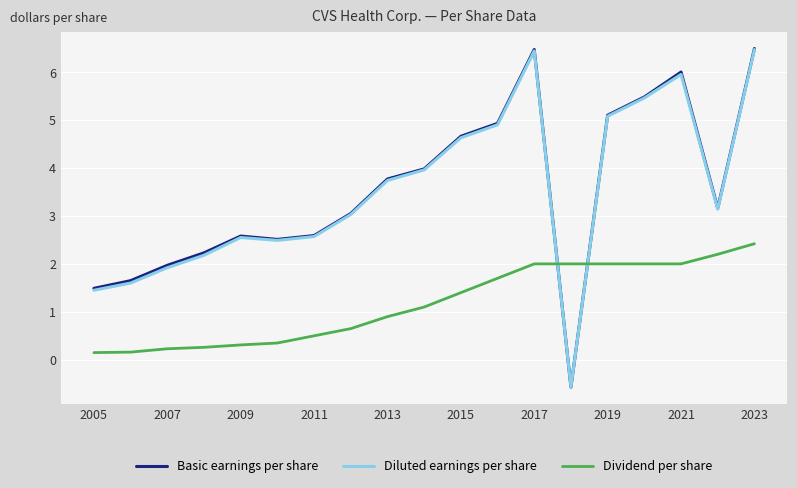

True or false: Basic earnings per share and Dividend per share cross at least once.

True